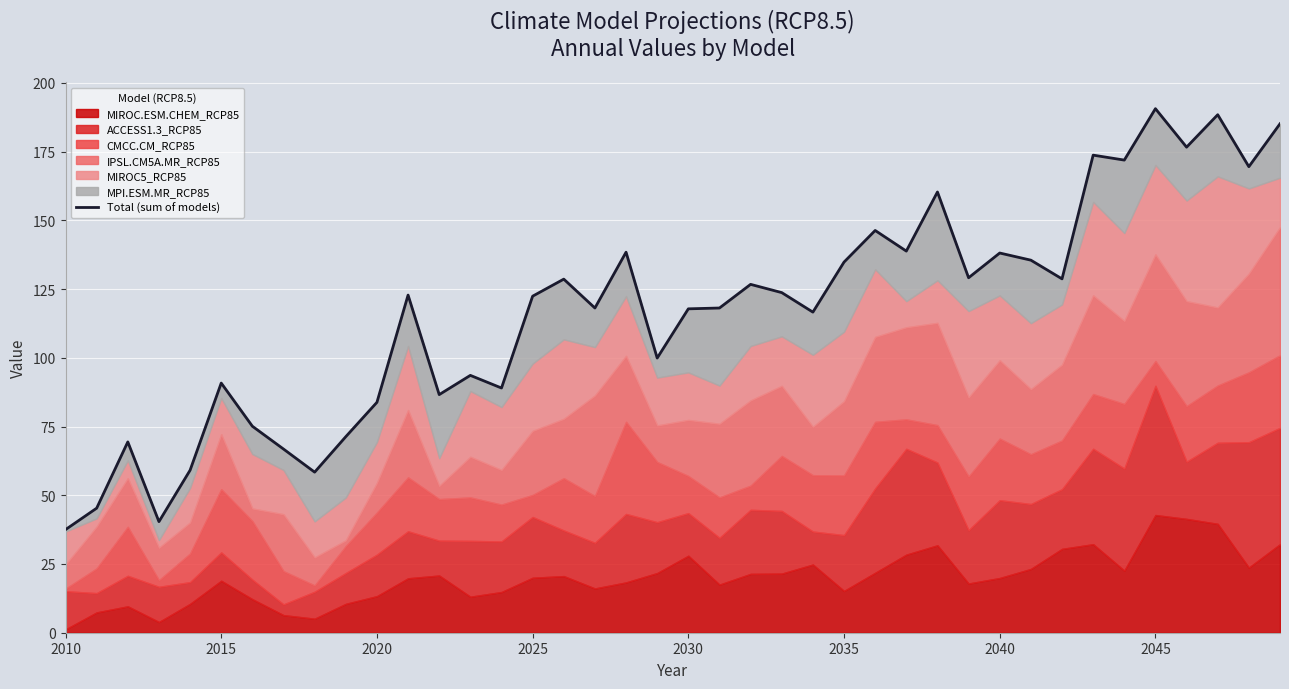

What is the difference between the maximum and second lowest values?

150.2